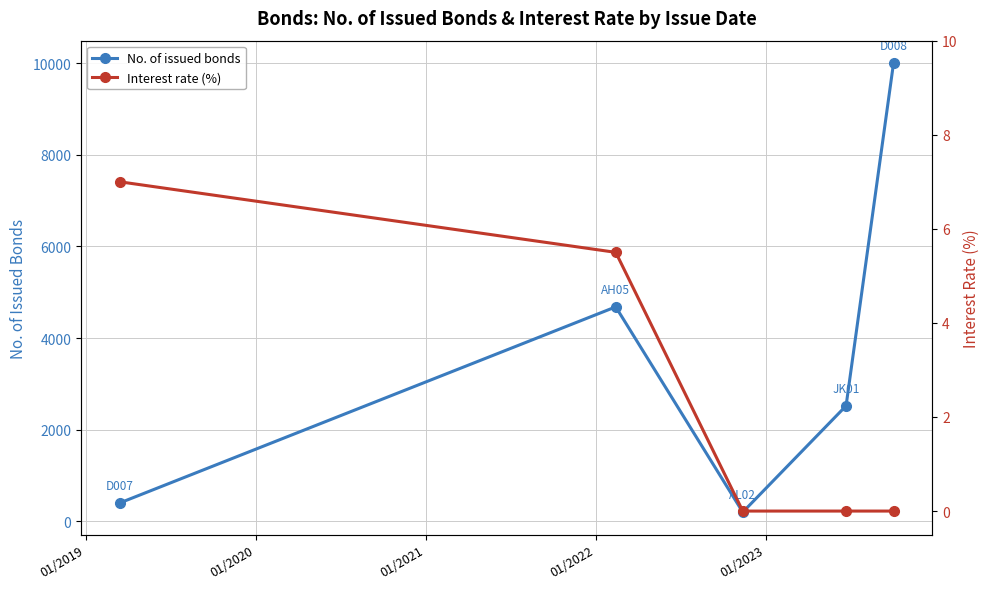

What is the maximum value for No. of issued bonds?

10000